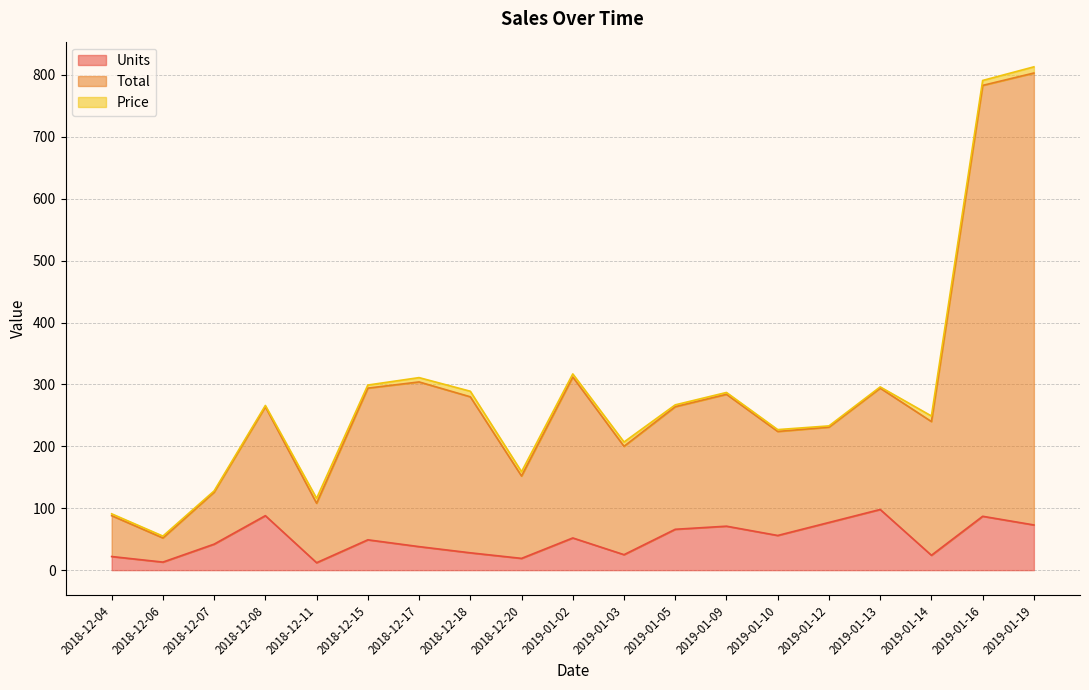

What is the label of the 11th point from the right?

2018-12-20